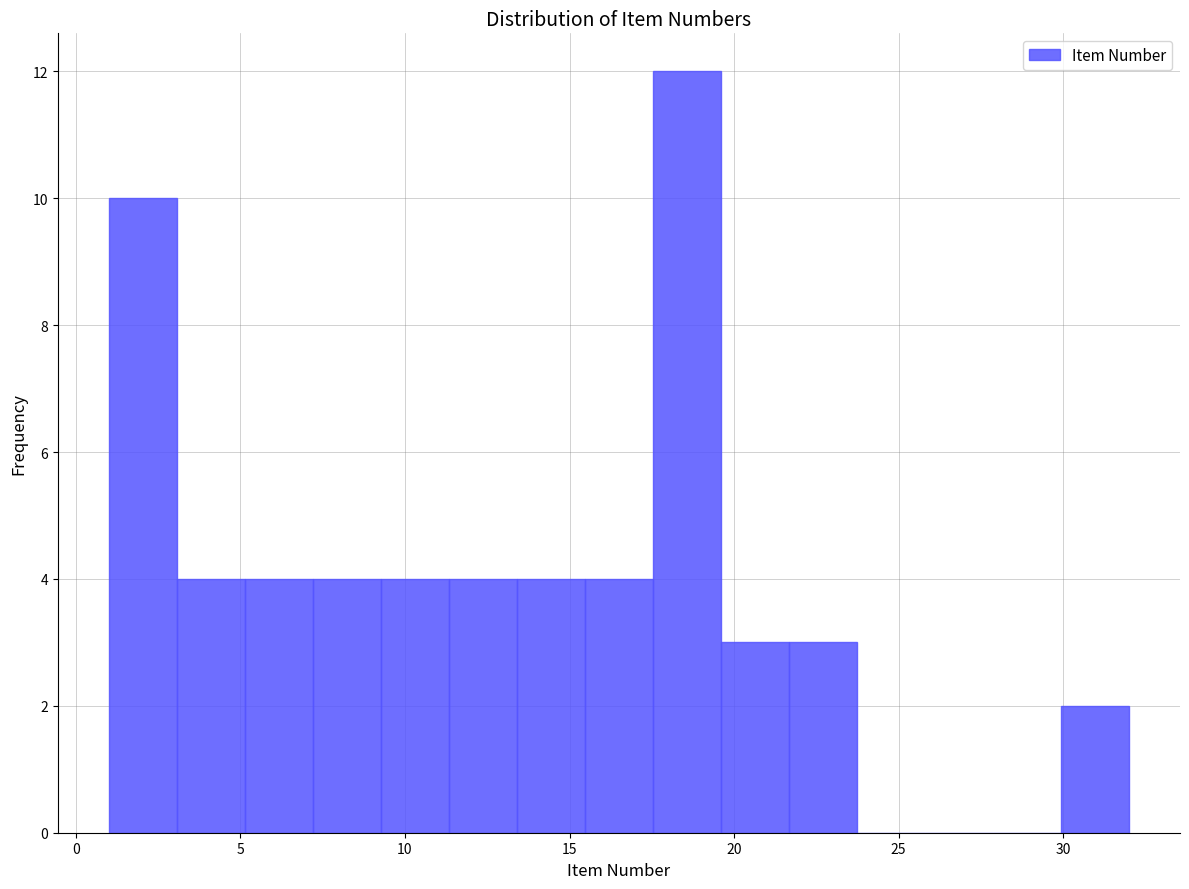

Reading left to right, list every bar in this chart as the range it spans on the x-axis followed by its height. Neither the bar edges nor the heights are printed on the chart, so give them approximately, as read against the axes.

1.0 to 3.0: 10
3.0 to 5.0: 4
5.0 to 7.0: 4
7.0 to 9.5: 4
9.5 to 11.5: 4
11.5 to 13.5: 4
13.5 to 15.5: 4
15.5 to 17.5: 4
17.5 to 19.5: 12
19.5 to 21.5: 3
21.5 to 23.5: 3
23.5 to 26.0: 0
26.0 to 28.0: 0
28.0 to 30.0: 0
30.0 to 32.0: 2